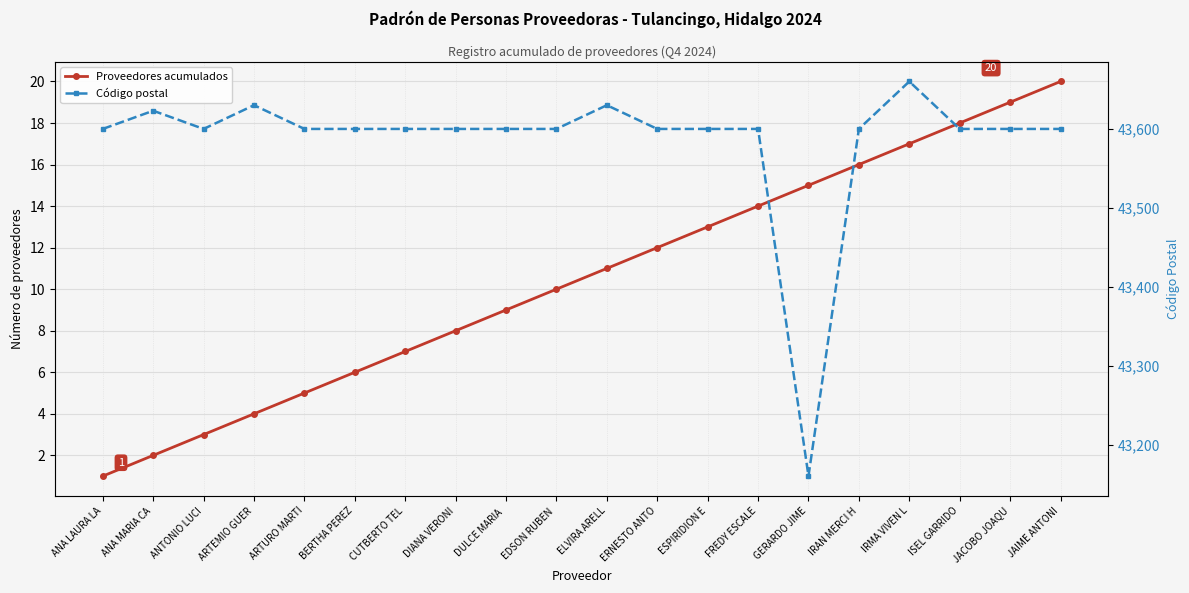

Reading right to left, extract all data points from this chart.

Proveedores acumulados: JAIME ANTONI=20	JACOBO JOAQU=19	ISEL GARRIDO=18	IRMA VIVEN L=17	IRAN MERCI H=16	GERARDO JIME=15	FREDY ESCALE=14	ESPIRIDION E=13	ERNESTO ANTO=12	ELVIRA ARELL=11	EDSON RUBEN =10	DULCE MARIA =9	DIANA VERONI=8	CUTBERTO TEL=7	BERTHA PEREZ=6	ARTURO MARTI=5	ARTEMIO GUER=4	ANTONIO LUCI=3	ANA MARIA CA=2	ANA LAURA LA=1
Código postal: JAIME ANTONI=43600	JACOBO JOAQU=43600	ISEL GARRIDO=43600	IRMA VIVEN L=43660	IRAN MERCI H=43600	GERARDO JIME=43161	FREDY ESCALE=43600	ESPIRIDION E=43600	ERNESTO ANTO=43600	ELVIRA ARELL=43630	EDSON RUBEN =43600	DULCE MARIA =43600	DIANA VERONI=43600	CUTBERTO TEL=43600	BERTHA PEREZ=43600	ARTURO MARTI=43600	ARTEMIO GUER=43630	ANTONIO LUCI=43600	ANA MARIA CA=43623	ANA LAURA LA=43600